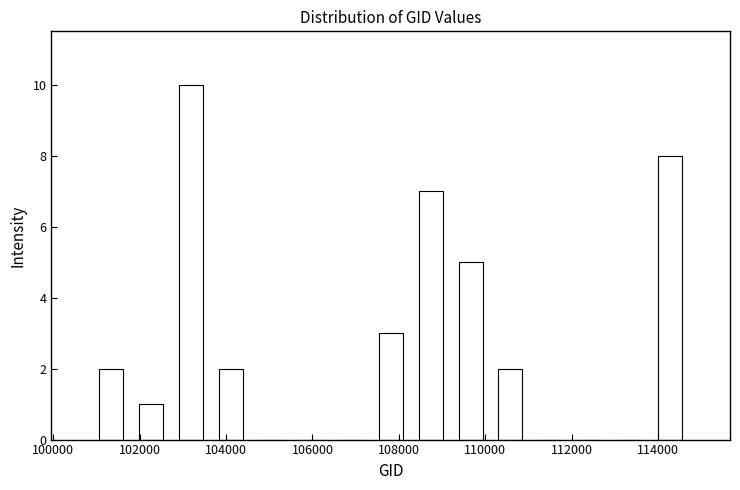

Over which range of the x-axis is the bar tallest?

102800 to 103600